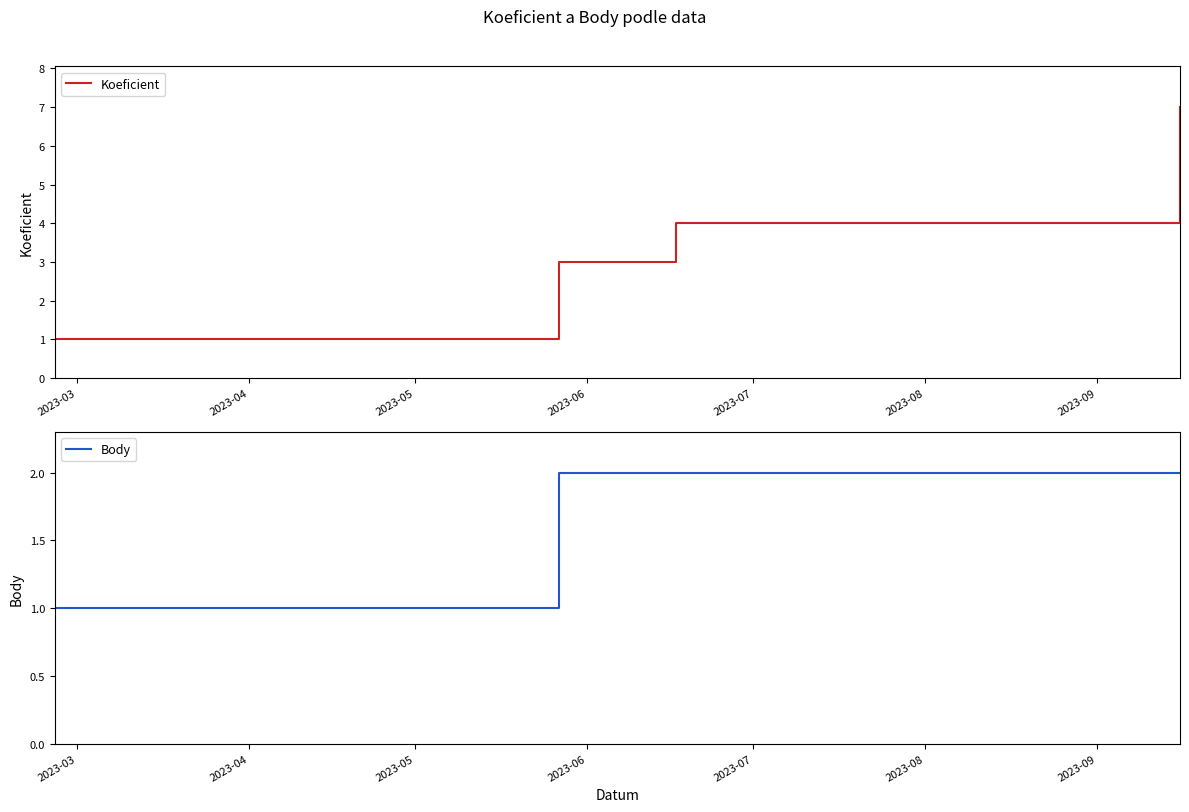

True or false: Koeficient has more than 1 interior local peaks.

False